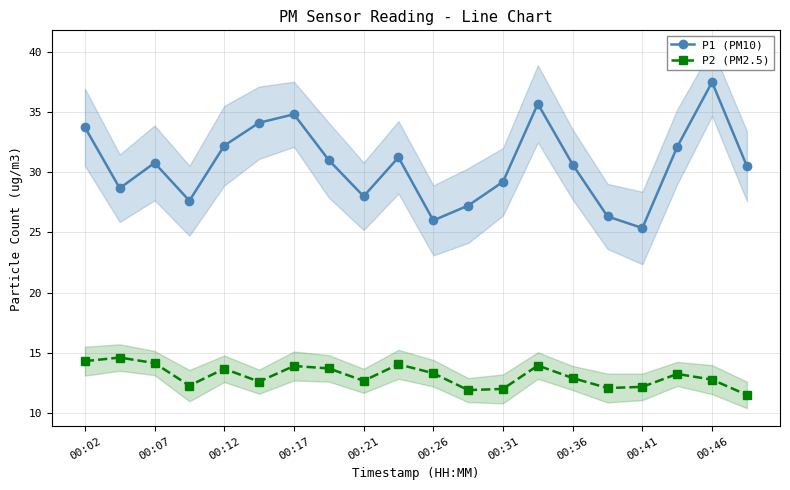

What is the approximate value of P2 (PM2.5) at 00:31?

12.0